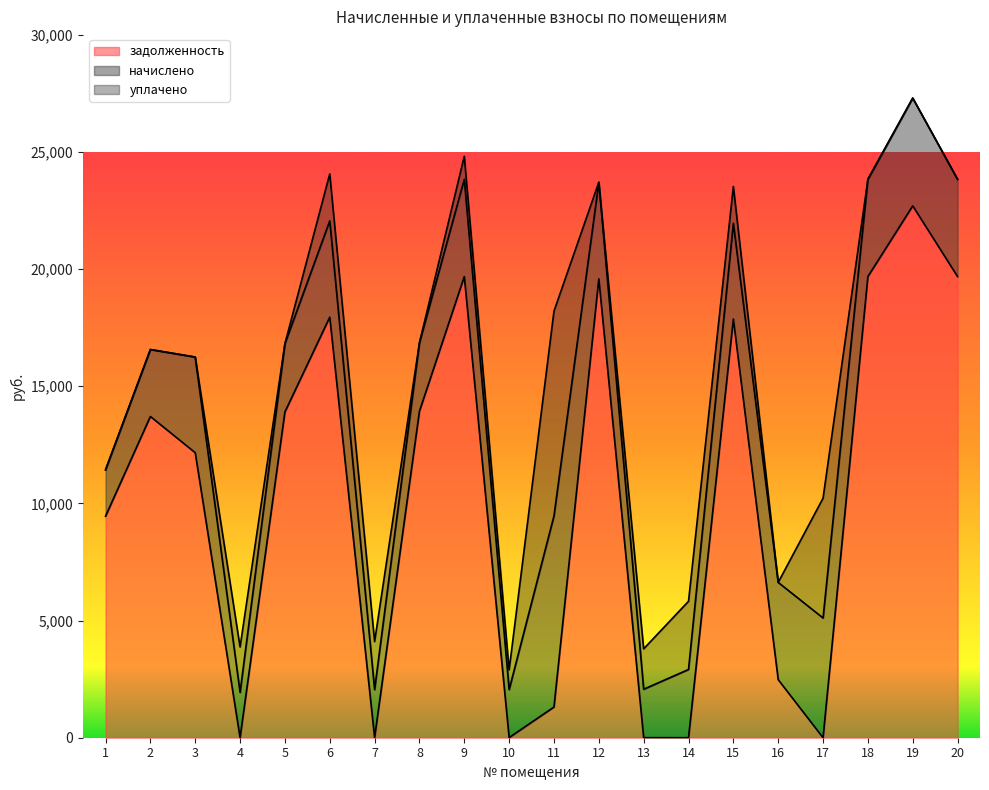

Reading left to right, list all the values displayed in this chart.

задолженность: 1=9452.9	2=13710.5	3=12164.2	4=0.0	5=13903.2	6=17949.4	7=5.8	8=13935.6	9=19680.8	10=5.8	11=1310.2	12=19584.5	13=1.2	14=0.0	15=17868.1	16=2477.9	17=0.0	18=19680.8	19=22698.2	20=19680.8
начислено: 1=1980.0	2=2857.7	3=4082.4	4=1932.4	5=2912.2	6=4109.6	7=2048.0	8=2918.9	9=4150.4	10=2048.0	11=8157.8	12=4123.2	13=2068.4	14=2912.2	15=4089.2	16=4150.4	17=5109.8	18=4150.4	19=4601.3	20=4150.4
уплачено: 1=0.0	2=0.0	3=0.0	4=1939.0	5=0.0	6=2004.0	7=2050.0	8=0.0	9=983.8	10=845.0	11=8737.1	12=0.0	13=1724.0	14=2910.6	15=1570.0	16=0.0	17=5111.7	18=0.0	19=0.0	20=0.0